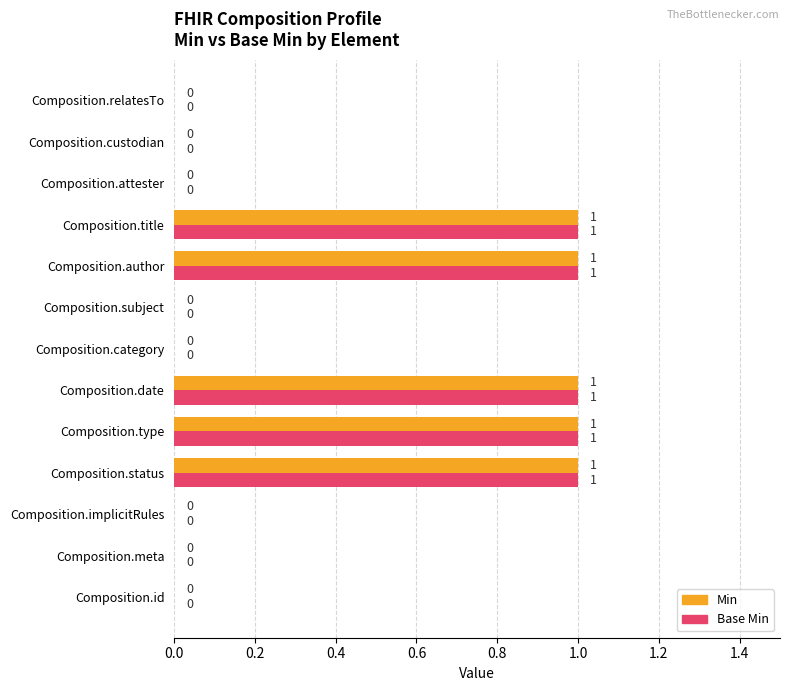

The value of Min at Composition.type is 2. True or false?

False